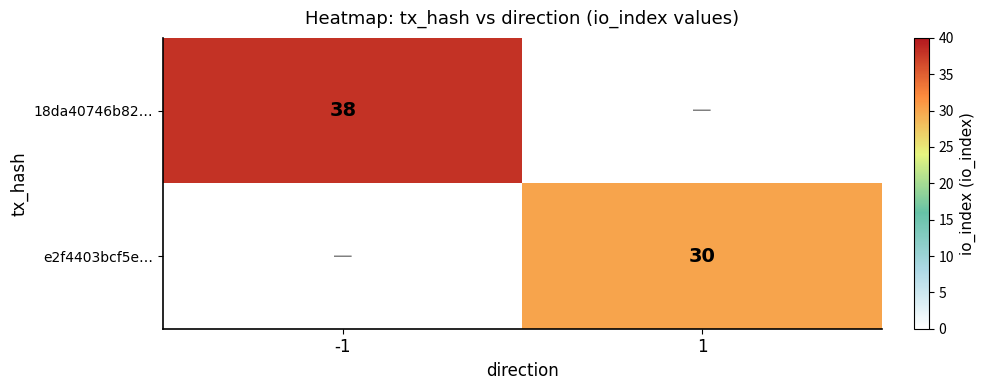

The value of 18da40746b82… at -1 is 38. True or false?

True